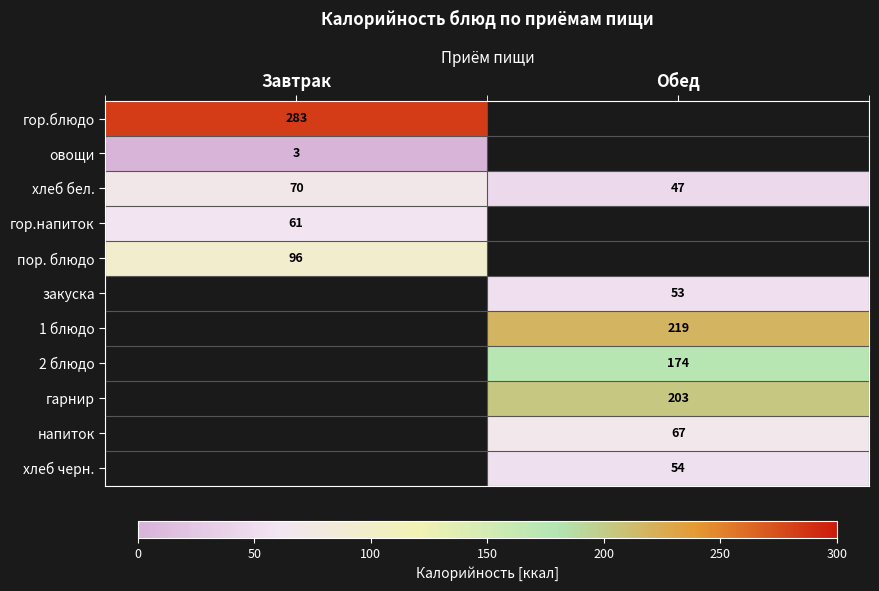

What is the difference between the maximum and minimum values in the хлеб бел. series?

23